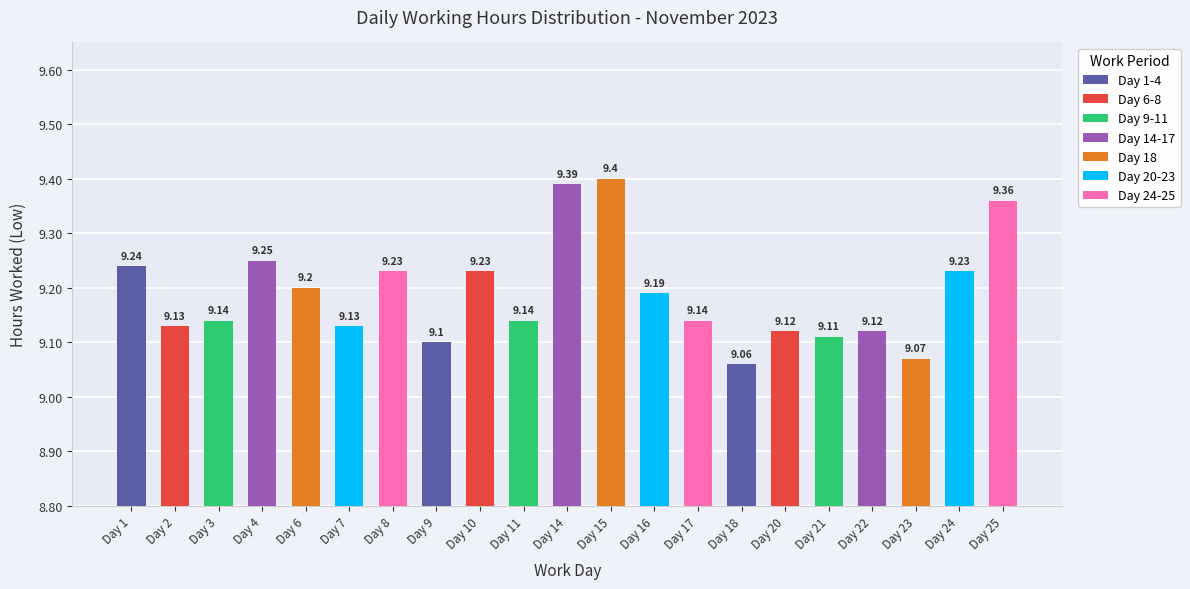

What is the average value?

9.2